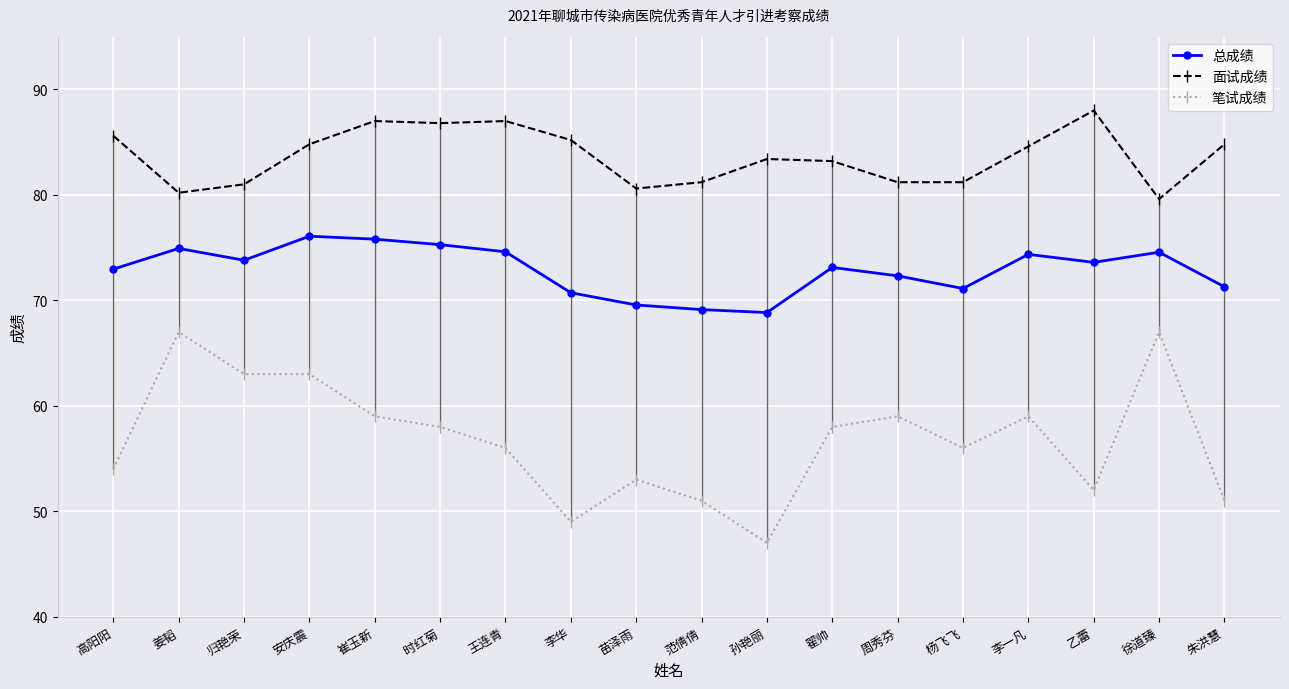

What is the minimum value shown in the chart?

47.0